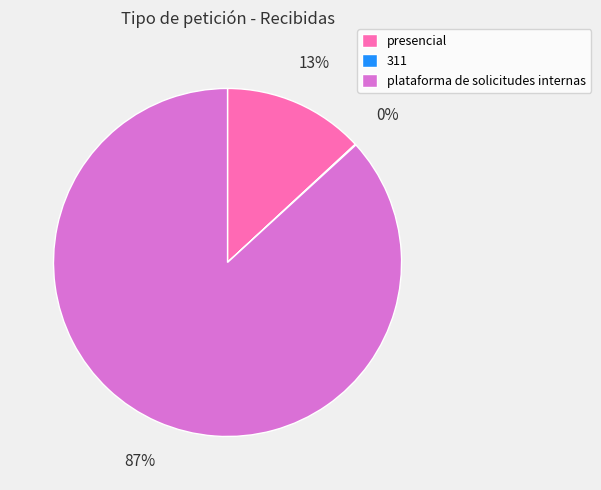

What is the largest slice in the pie chart?

plataforma de solicitudes internas